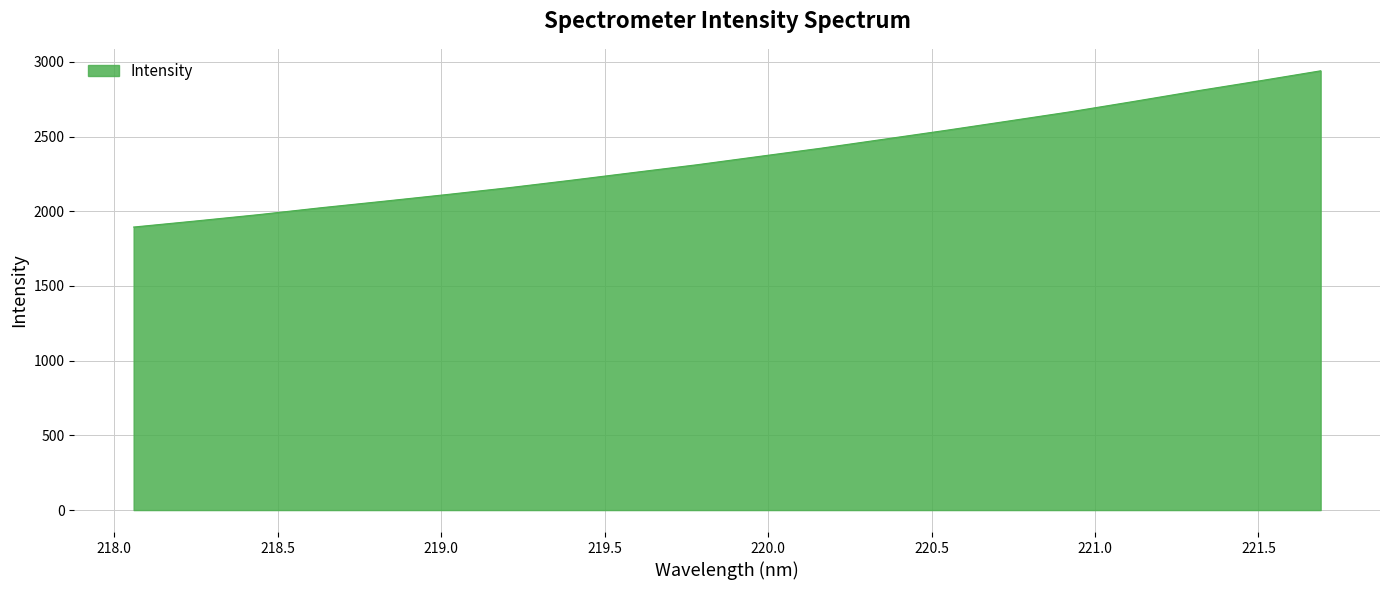

What is the difference between the maximum and minimum values?

1045.6